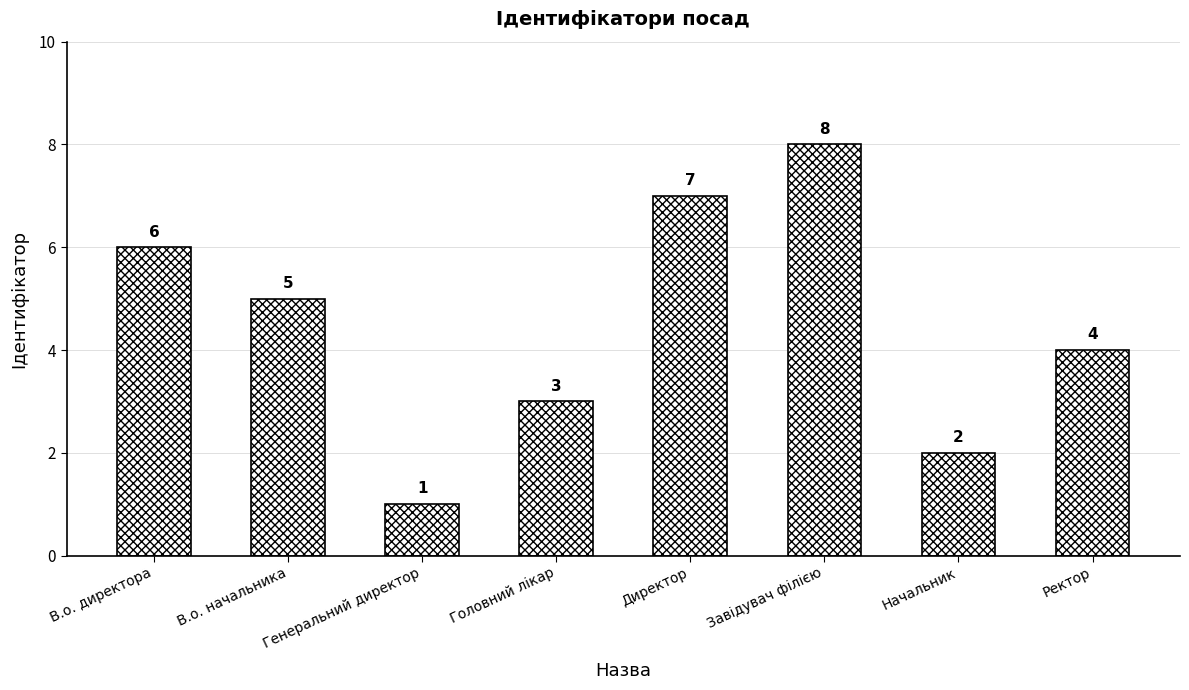

What is the label of the 7th bar from the right?

В.о. начальника